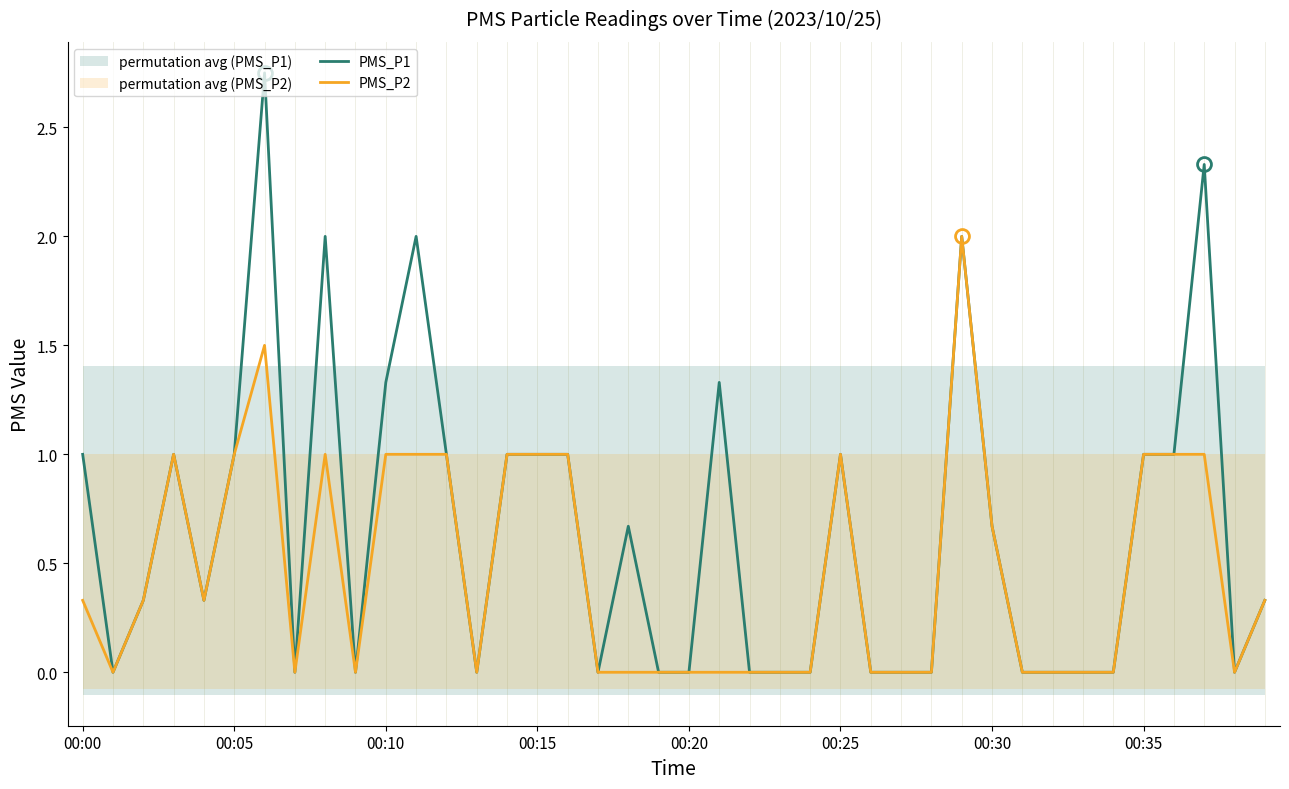

What is the spread (max minus min) of values at 11?

1.0